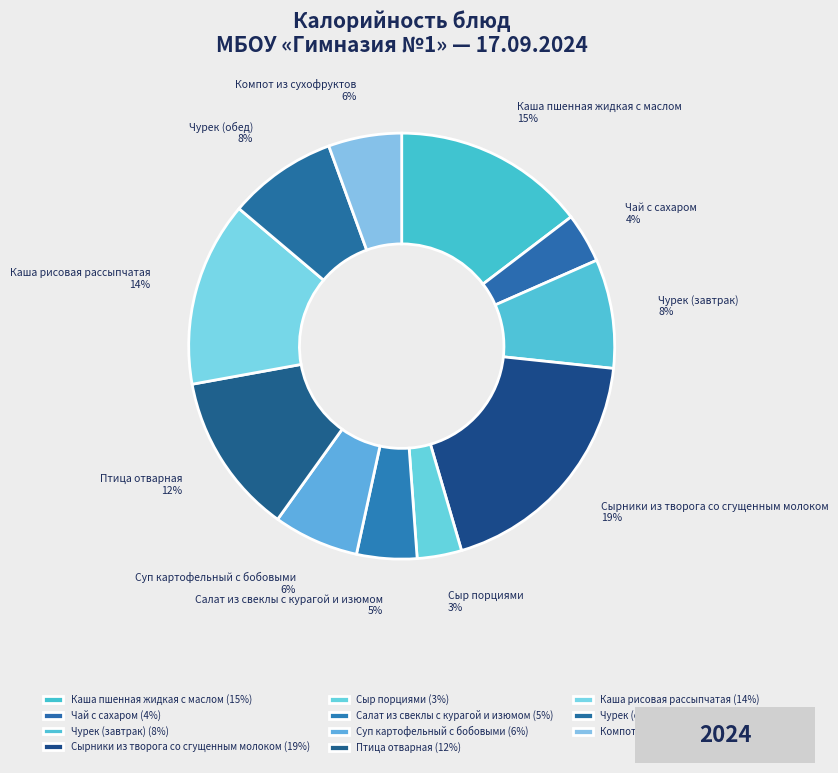

Does any single category account for the majority?

No